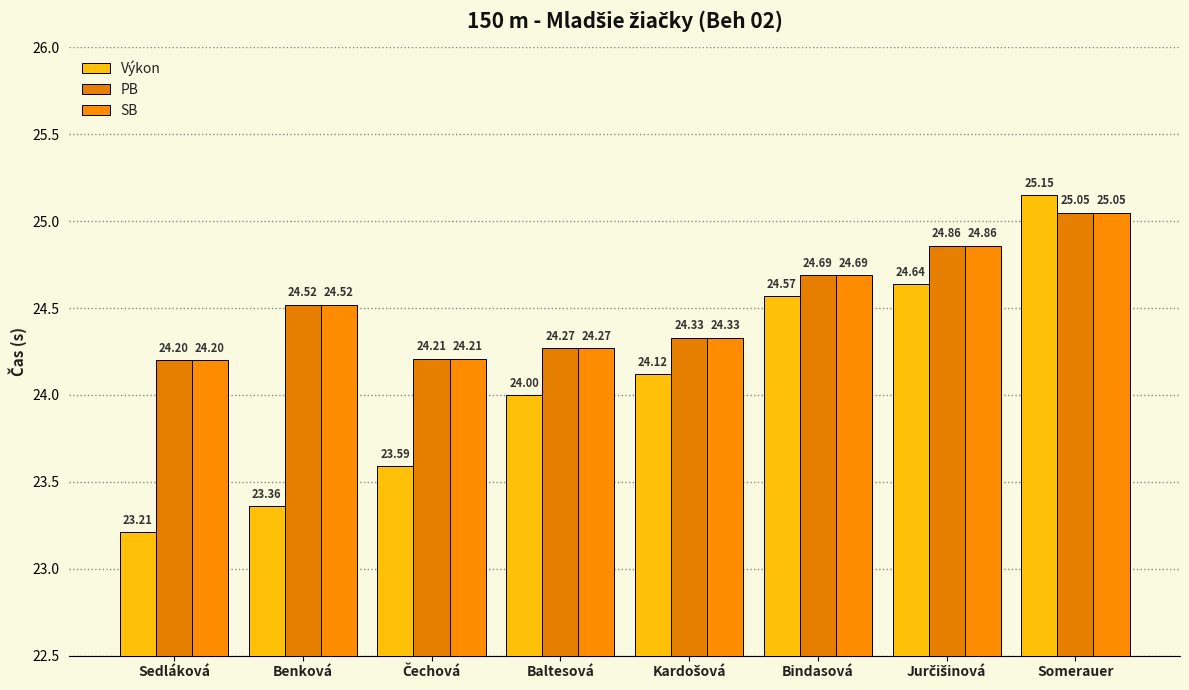

What is the difference between the second highest and minimum values in the PB series?

0.7